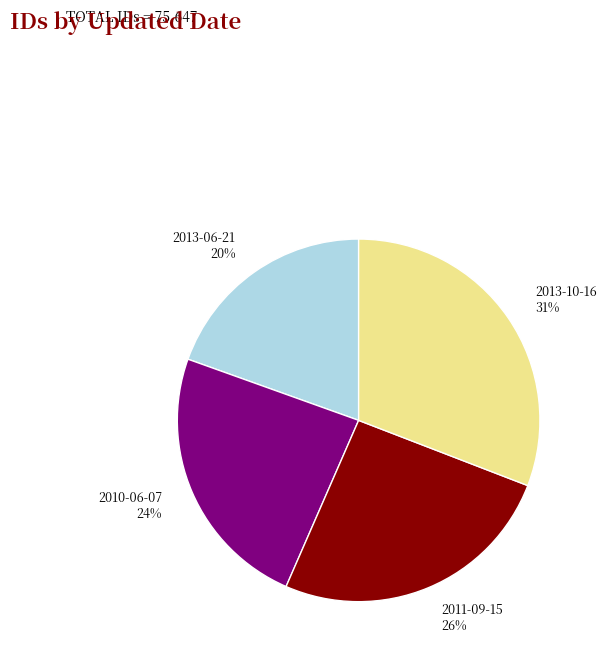

Does 2010-06-07 account for over 50% of the chart?

No